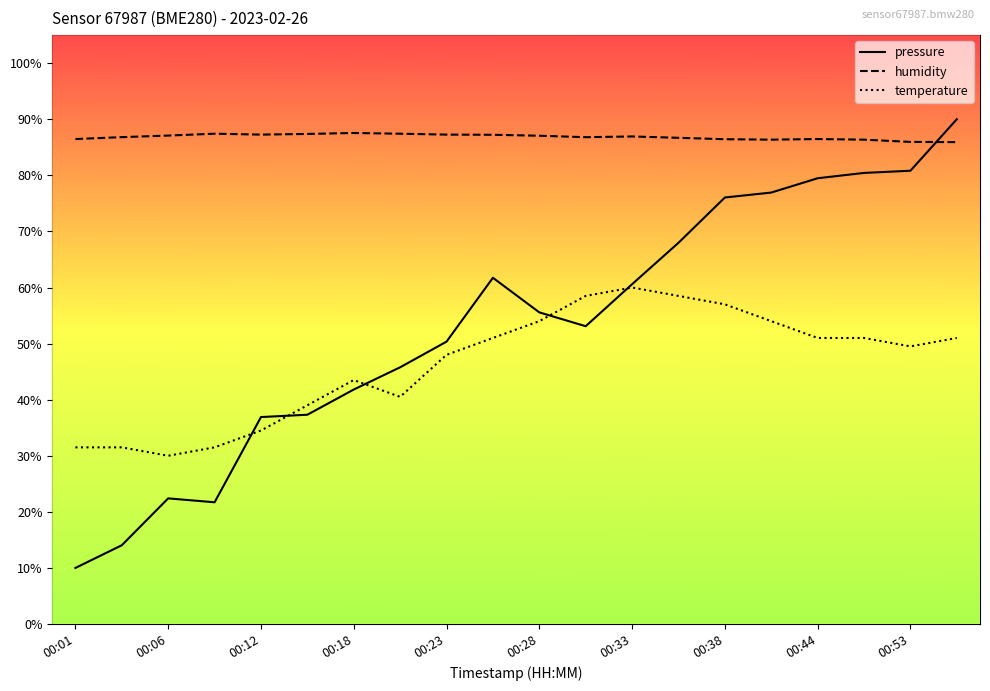

At which category does the chart reach its peak across all series?

00:55